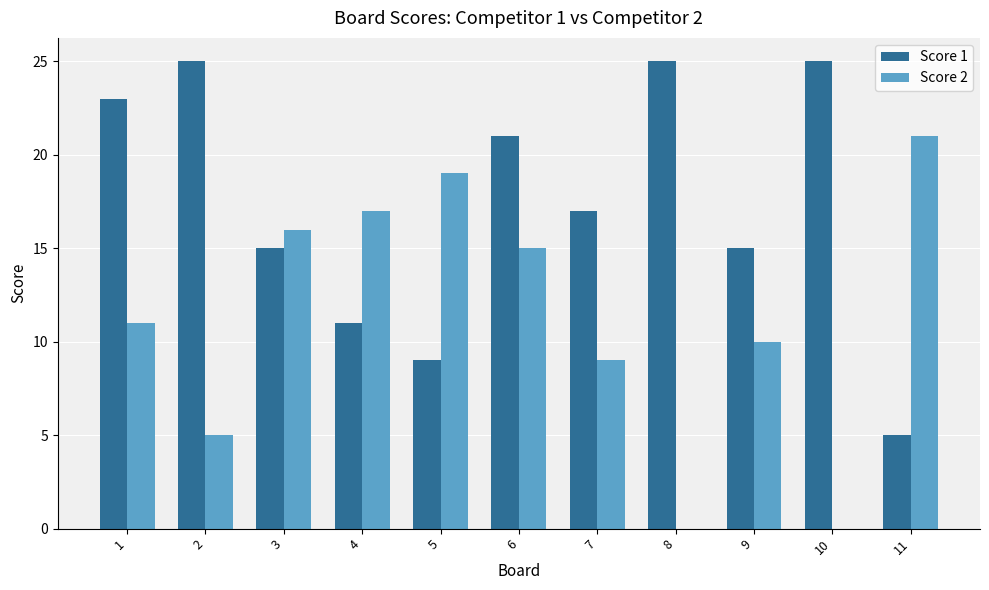

What is the highest value of the Score 1 series?

25